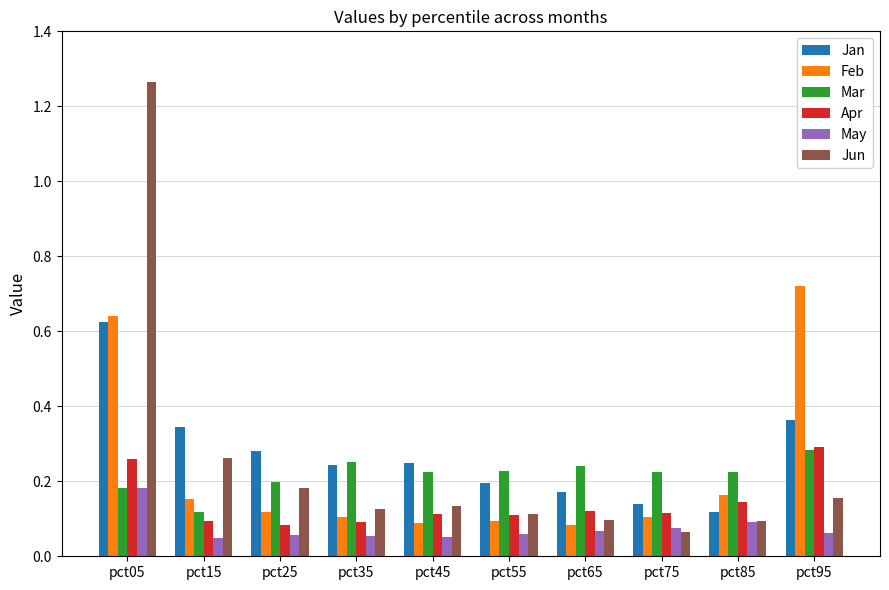

The Jan series shows 0.2 at pct55. True or false?

True